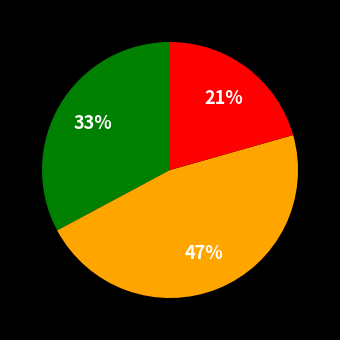

Does any single category account for the majority?

No